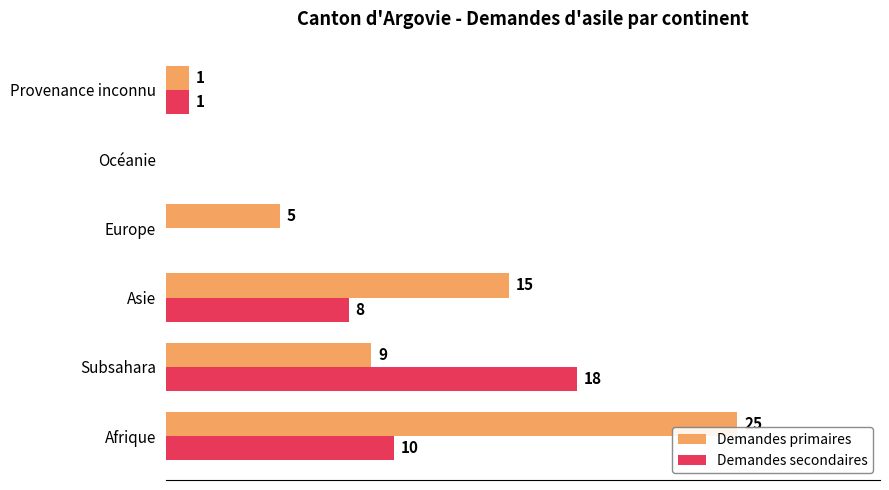

Is the value of Demandes secondaires at Asie greater than the value of Demandes primaires at Provenance inconnu?

Yes